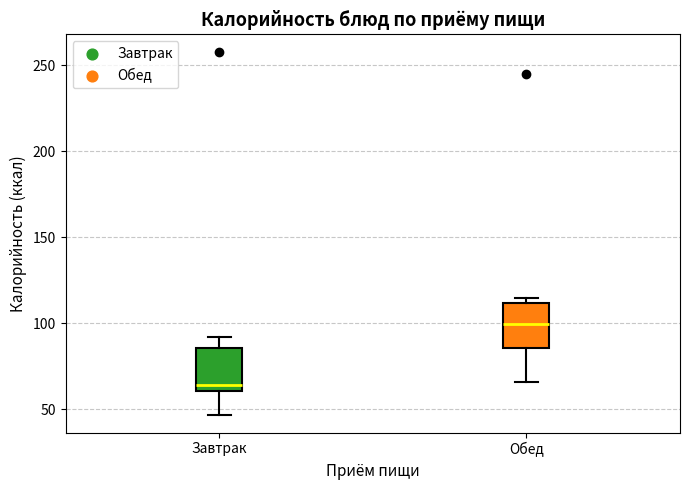

Where is the upper edge of the box for Обед on the y-axis? The values are not printed on the chart, so give them approximately, as read against the axis.

110